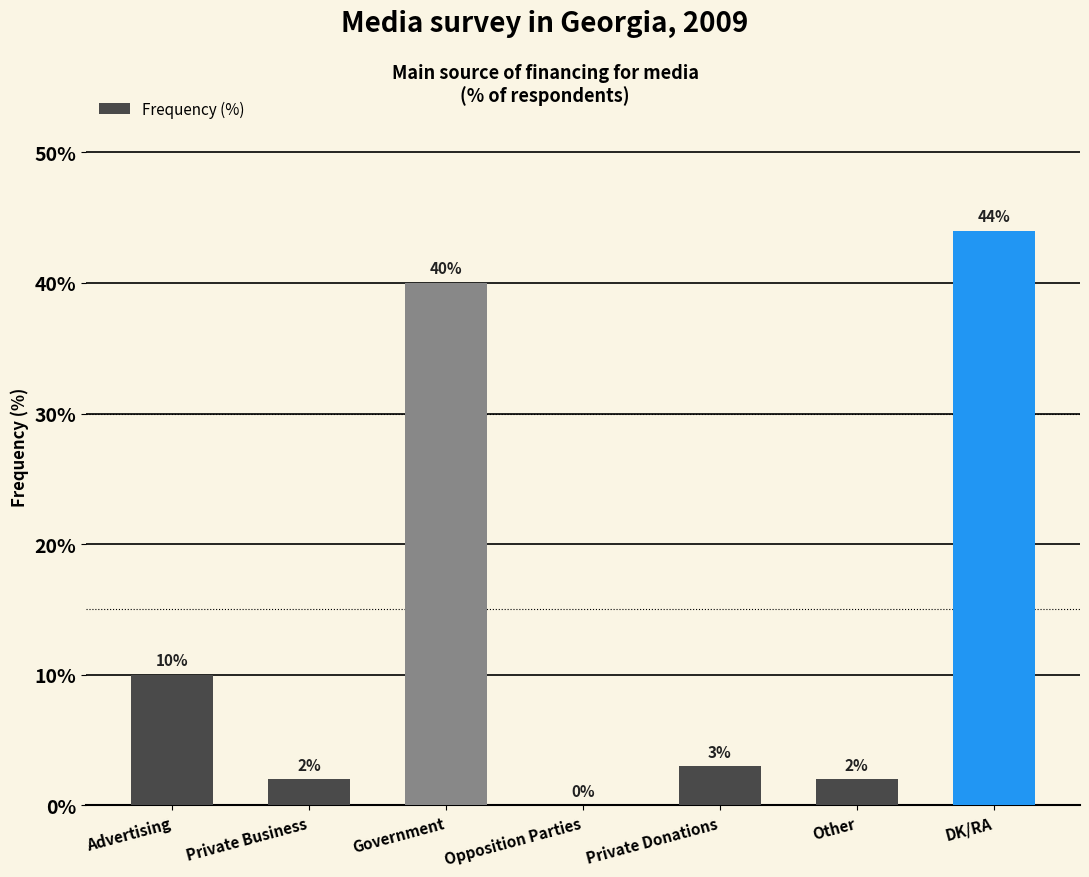

At which category does the chart reach its peak across all series?

DK/RA